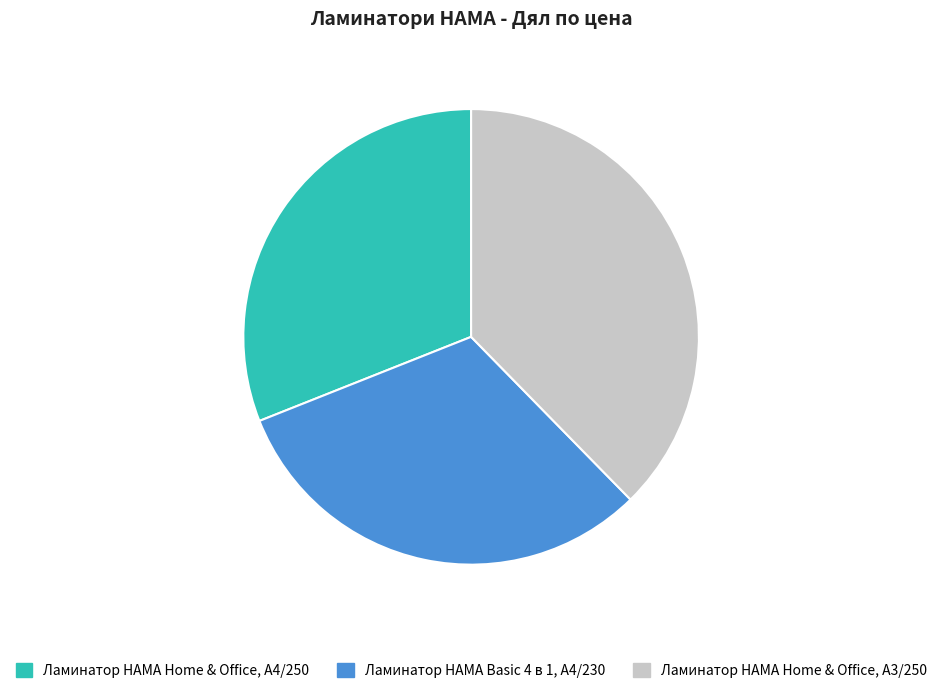

Is there any slice that represents more than half of the pie?

No